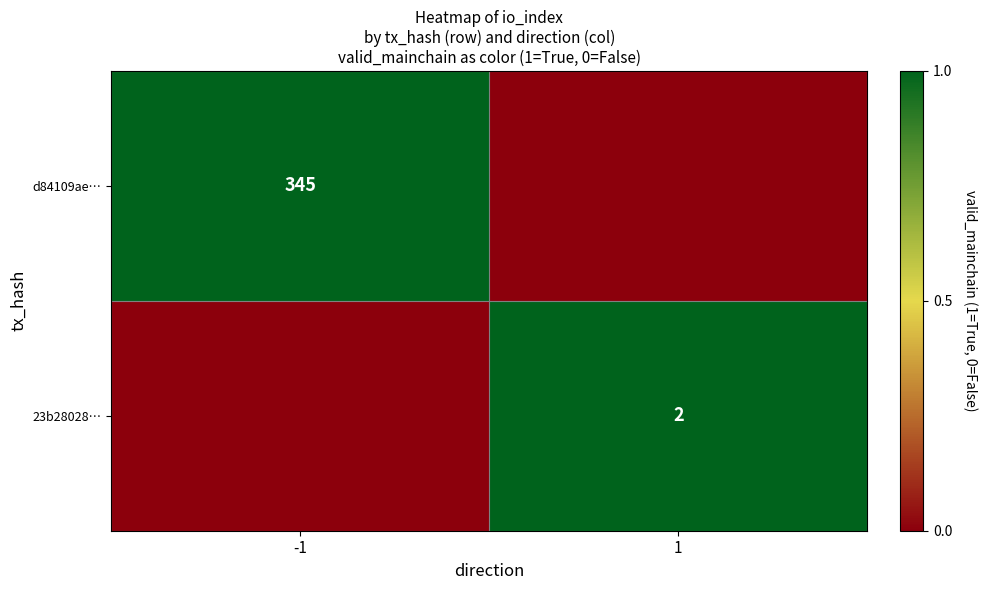

Is the value of 23b28028… at 1 greater than the value of d84109ae… at -1?

No